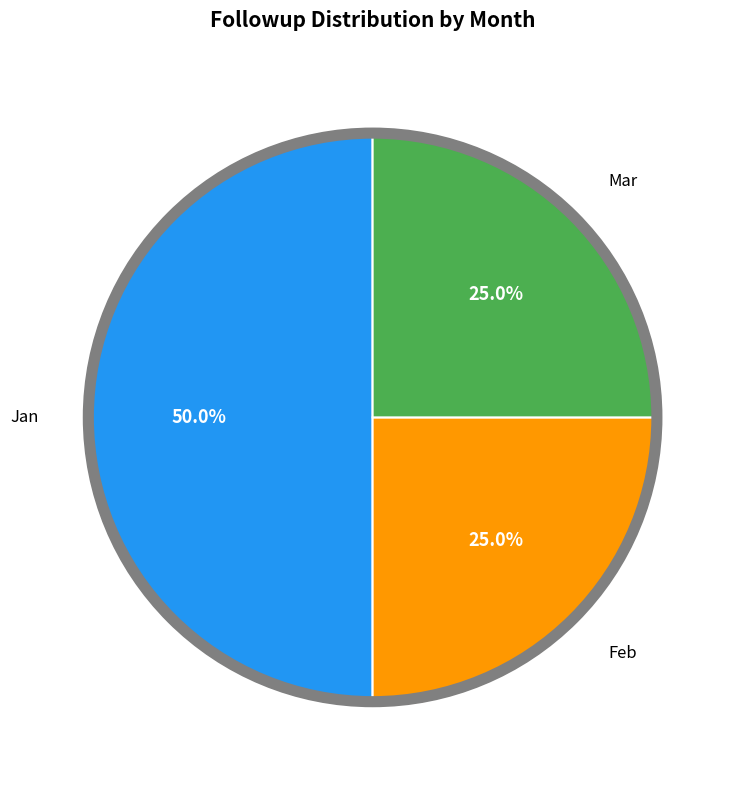

How many slices are in this pie chart?

3